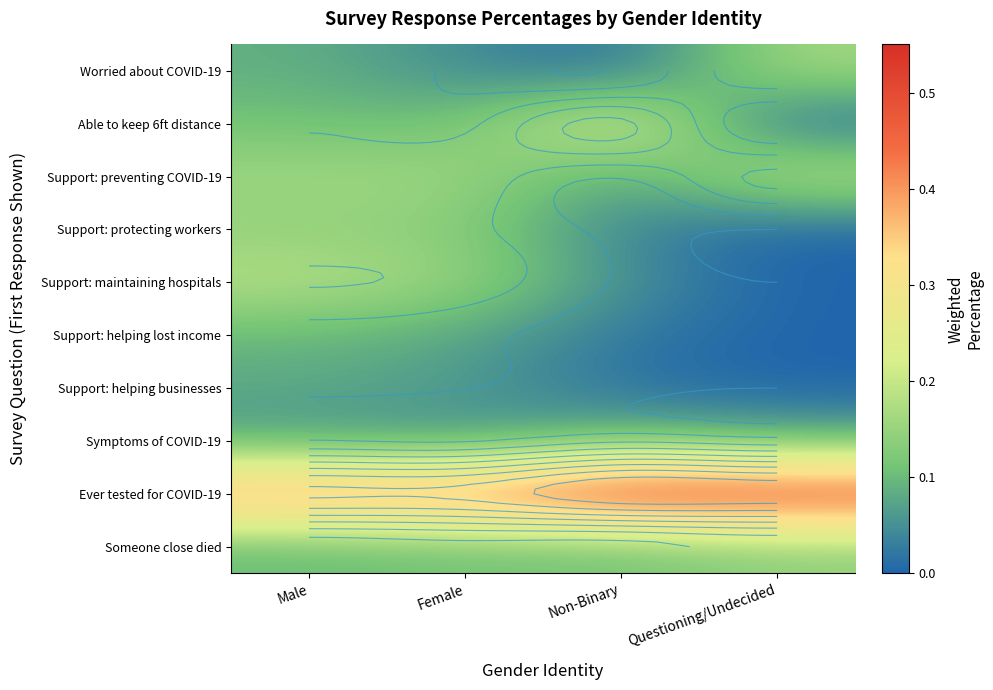

What is the spread (max minus min) of values at Non-Binary?

0.5